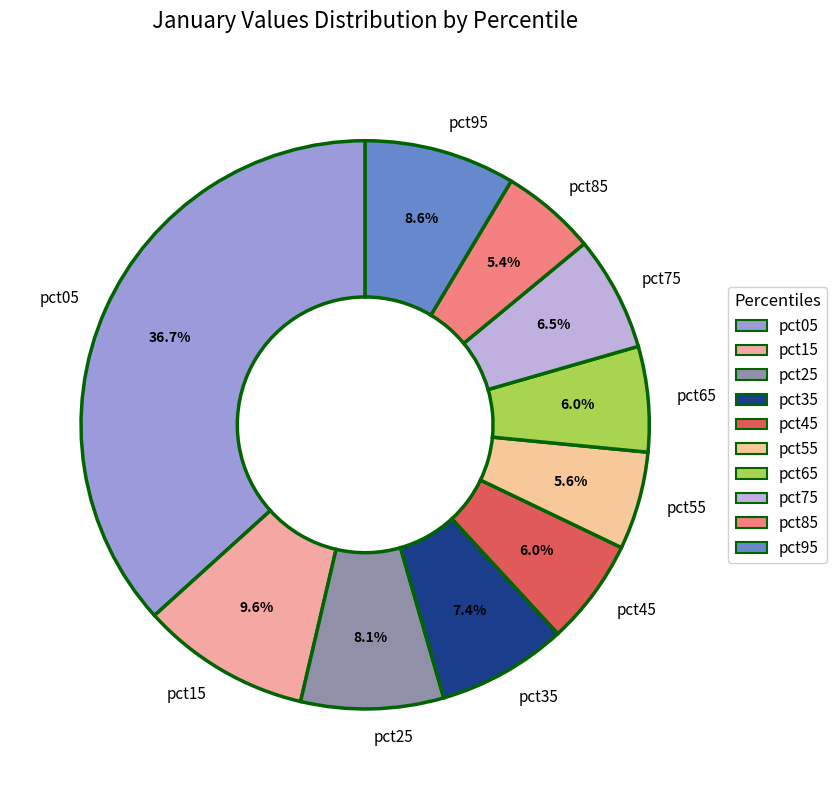

To the nearest percent, what percentage of the pie is pct05?

37%